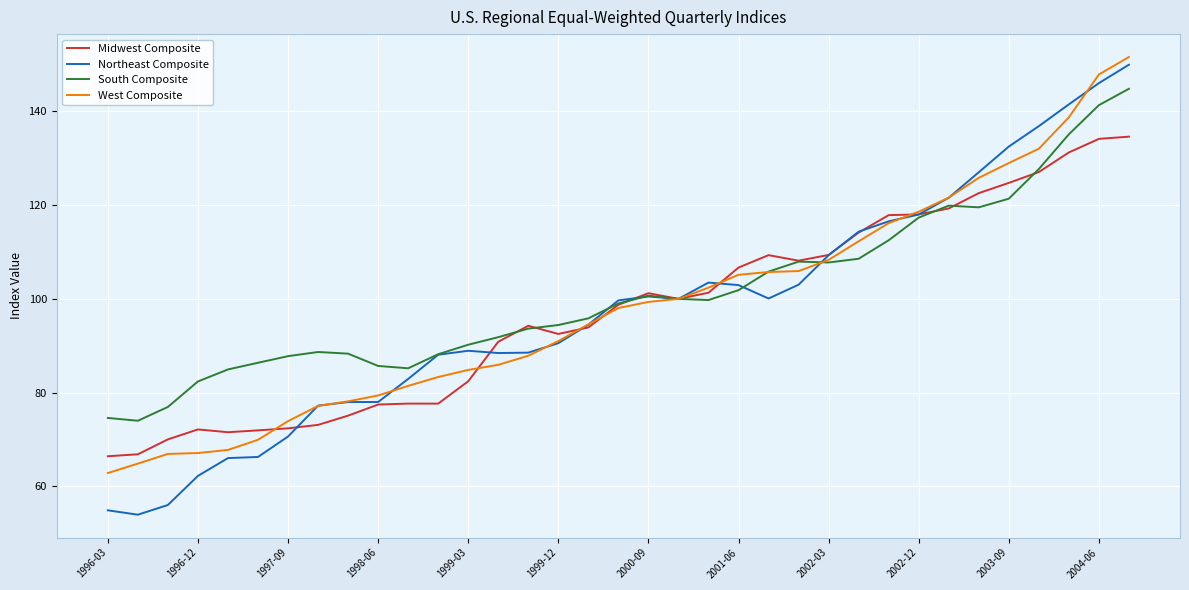

What is the highest value of the Midwest Composite series?

134.6